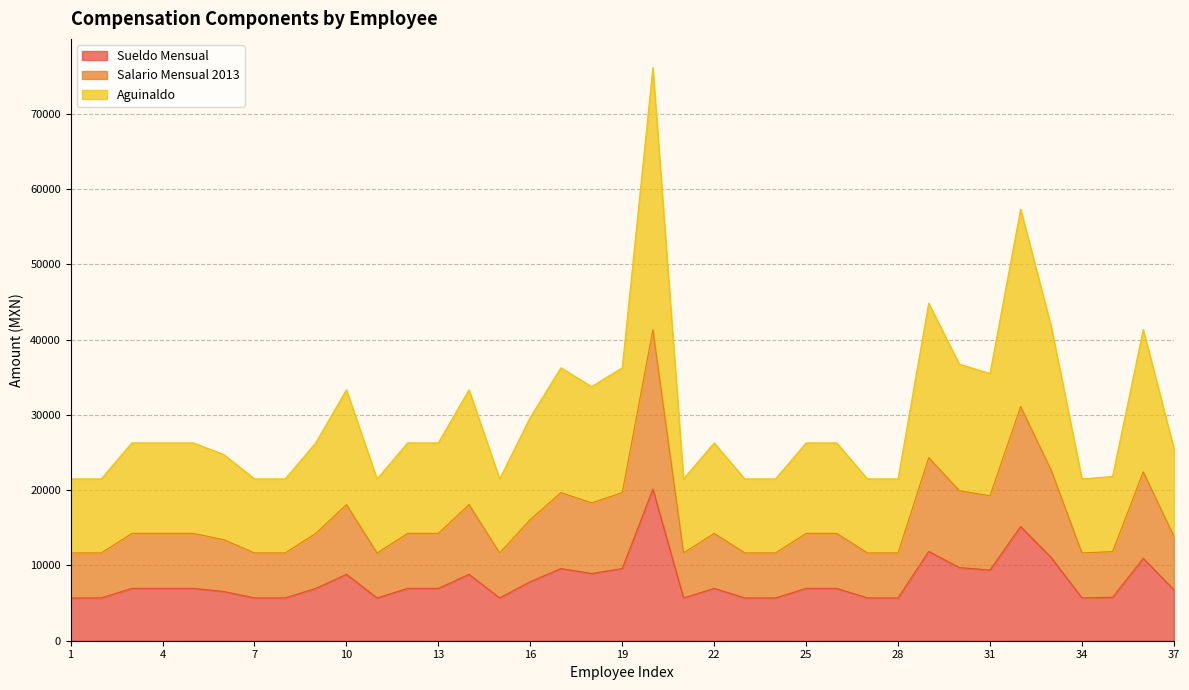

The Aguinaldo series shows 23482.6 at 31. True or false?

False